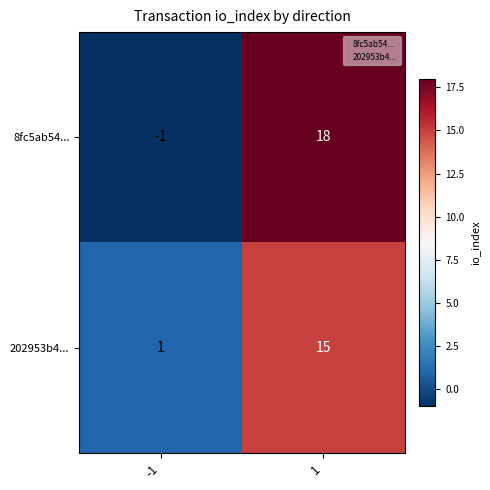

What is the spread (max minus min) of values at 1?

3